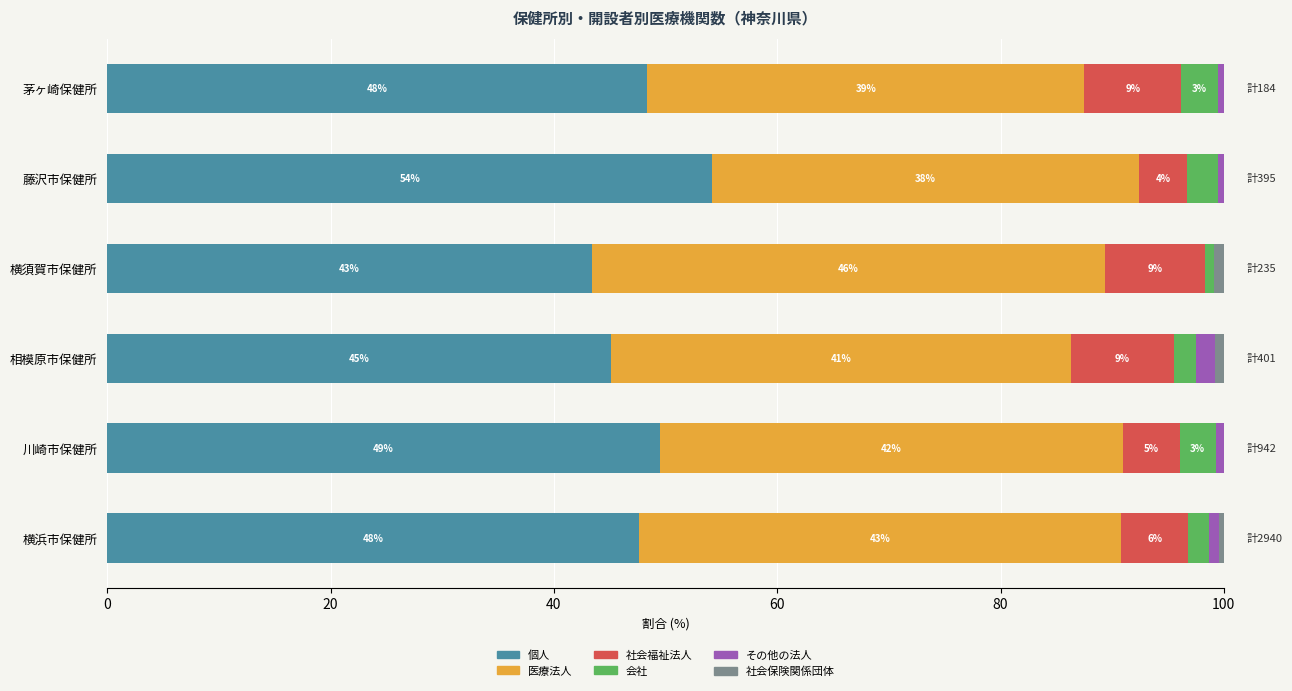

How many bars are there in total?

36